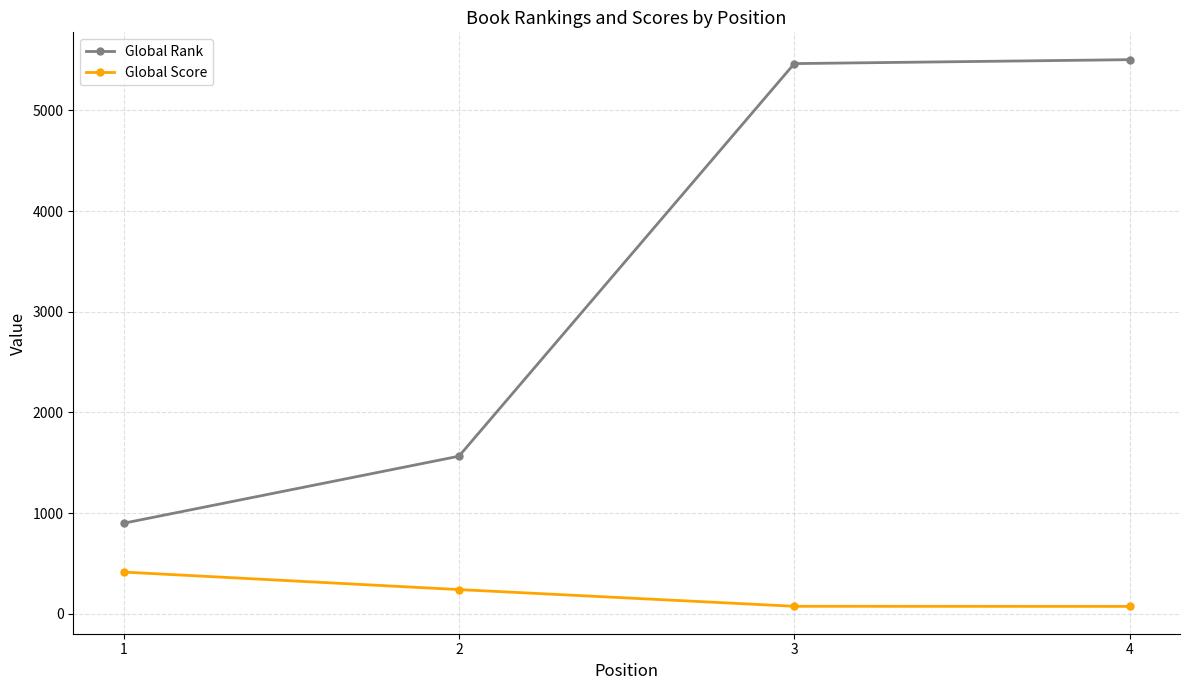

Between 1 and 3, which series saw the biggest shift?

Global Rank